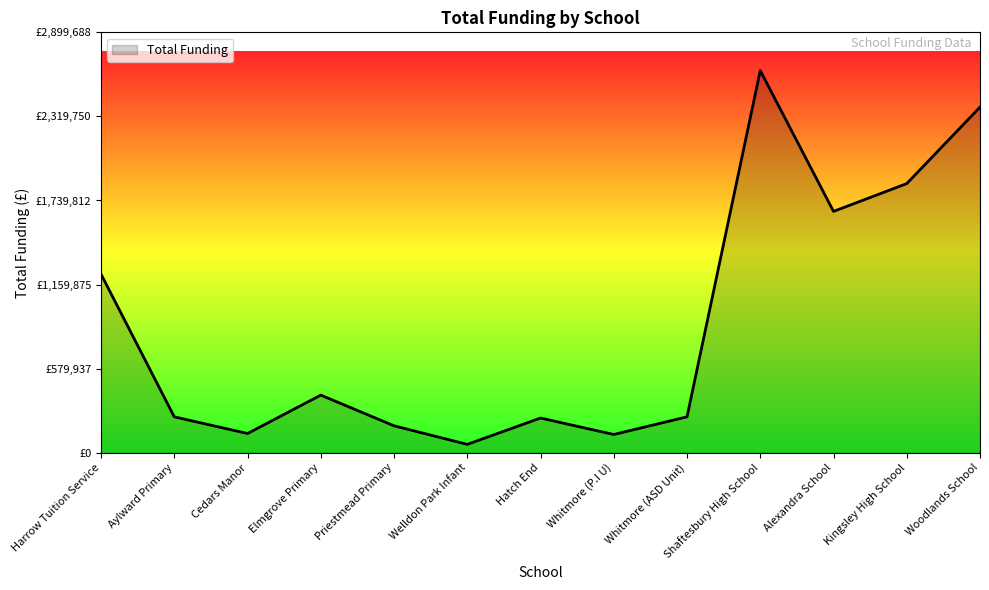

Does the chart display data point markers on the line(s)?

No